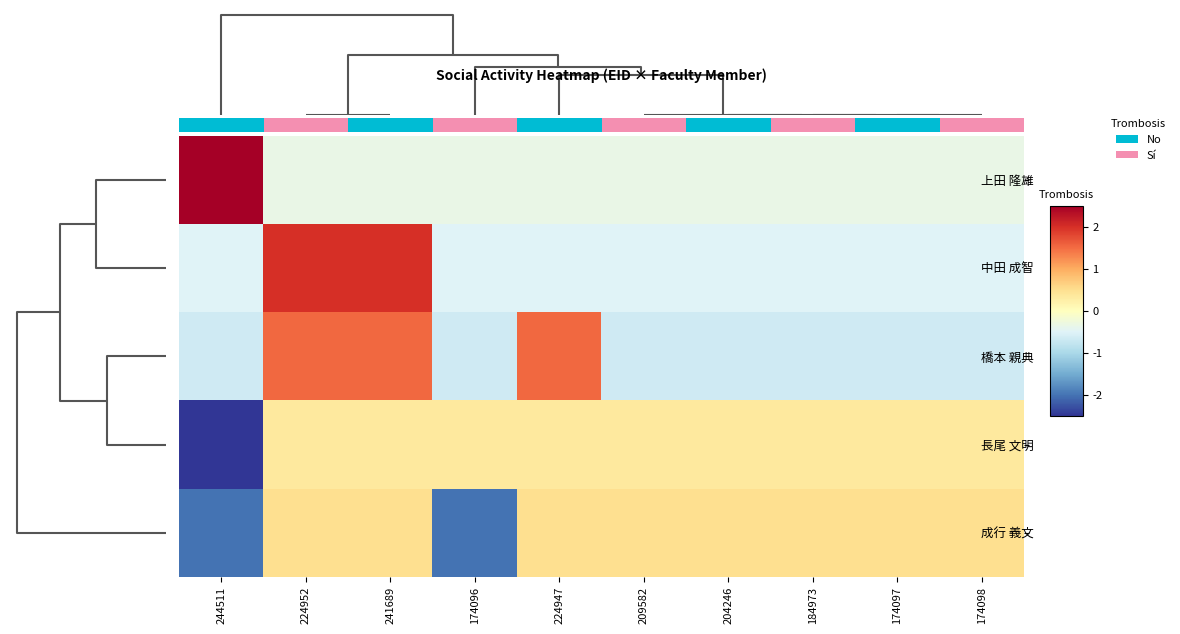

Reading left to right, list all the values displayed in this chart.

上田 隆雄: 244511=3.0	224952=-0.3	241689=-0.3	174096=-0.3	224947=-0.3	209582=-0.3	204246=-0.3	184973=-0.3	174097=-0.3	174098=-0.3
中田 成智: 244511=-0.5	224952=2.0	241689=2.0	174096=-0.5	224947=-0.5	209582=-0.5	204246=-0.5	184973=-0.5	174097=-0.5	174098=-0.5
橋本 親典: 244511=-0.7	224952=1.5	241689=1.5	174096=-0.7	224947=1.5	209582=-0.7	204246=-0.7	184973=-0.7	174097=-0.7	174098=-0.7
長尾 文明: 244511=-3.0	224952=0.3	241689=0.3	174096=0.3	224947=0.3	209582=0.3	204246=0.3	184973=0.3	174097=0.3	174098=0.3
成行 義文: 244511=-2.0	224952=0.5	241689=0.5	174096=-2.0	224947=0.5	209582=0.5	204246=0.5	184973=0.5	174097=0.5	174098=0.5